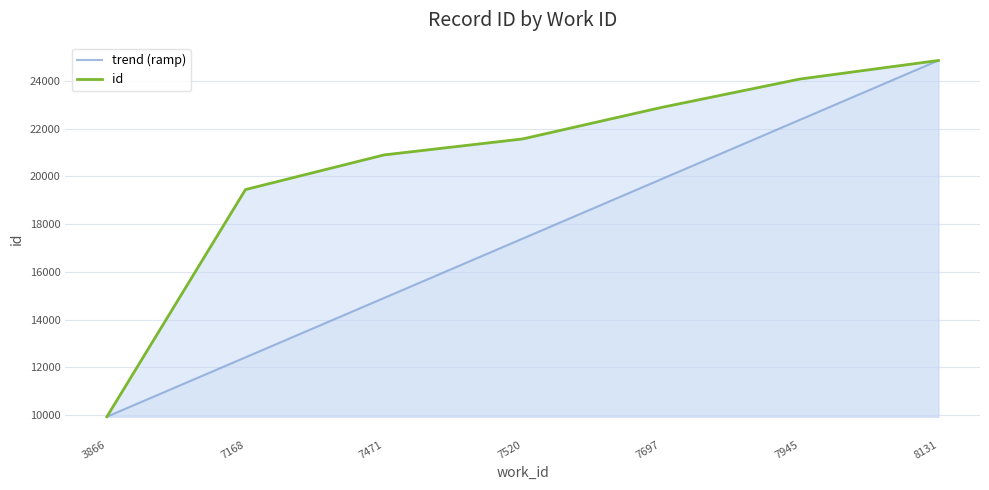

How many categories are shown in the chart?

7